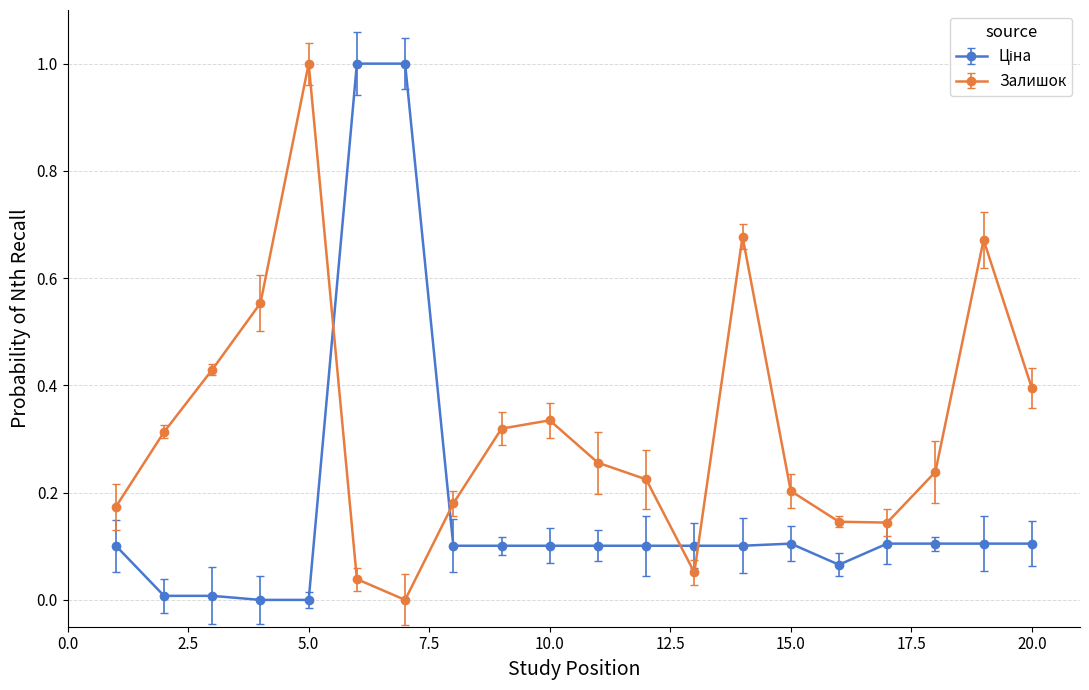

What is the difference between the maximum and second lowest values in the Залишок series?

1.0